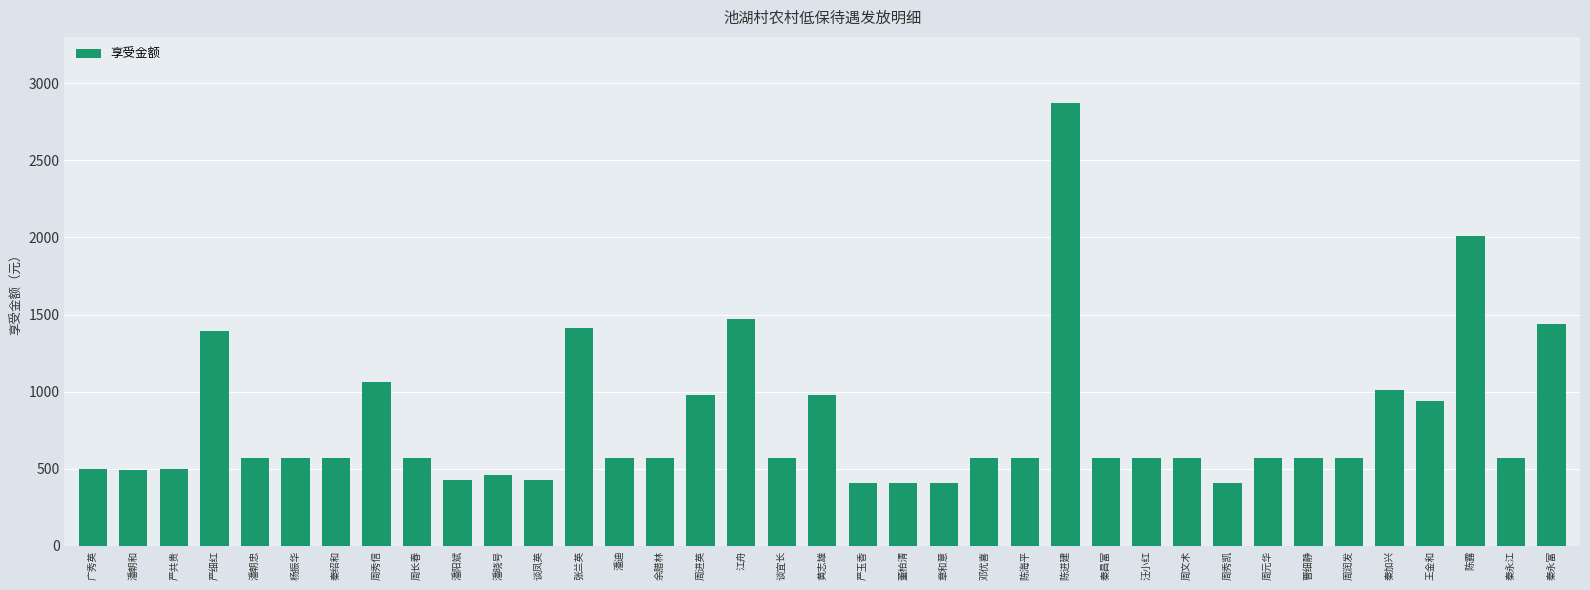

The chart shows a value of 250 at 潘阳斌. True or false?

False